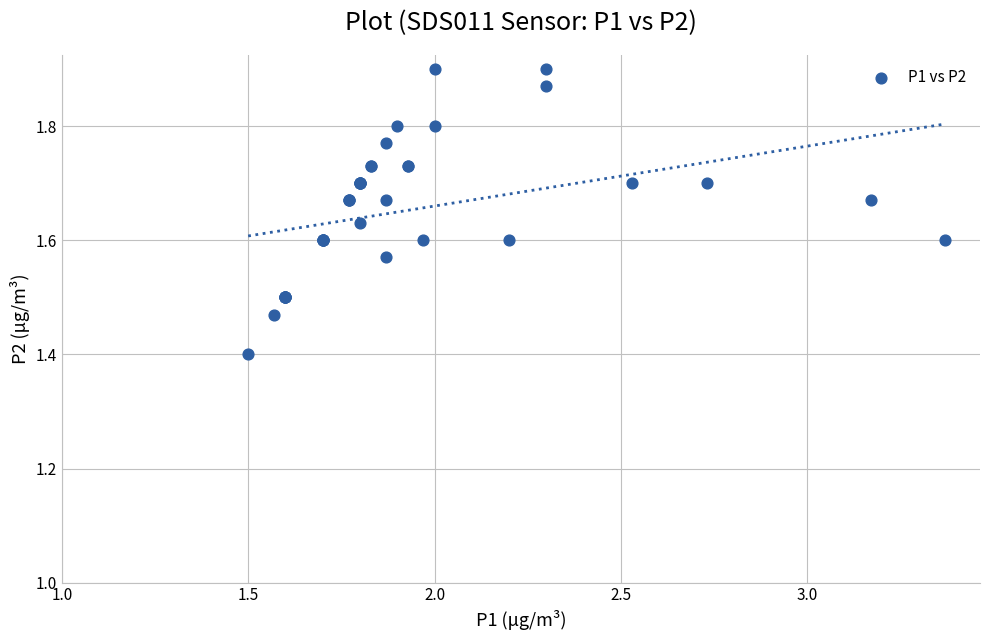

What Y value in the scatter plot is closest to 1?

1.4